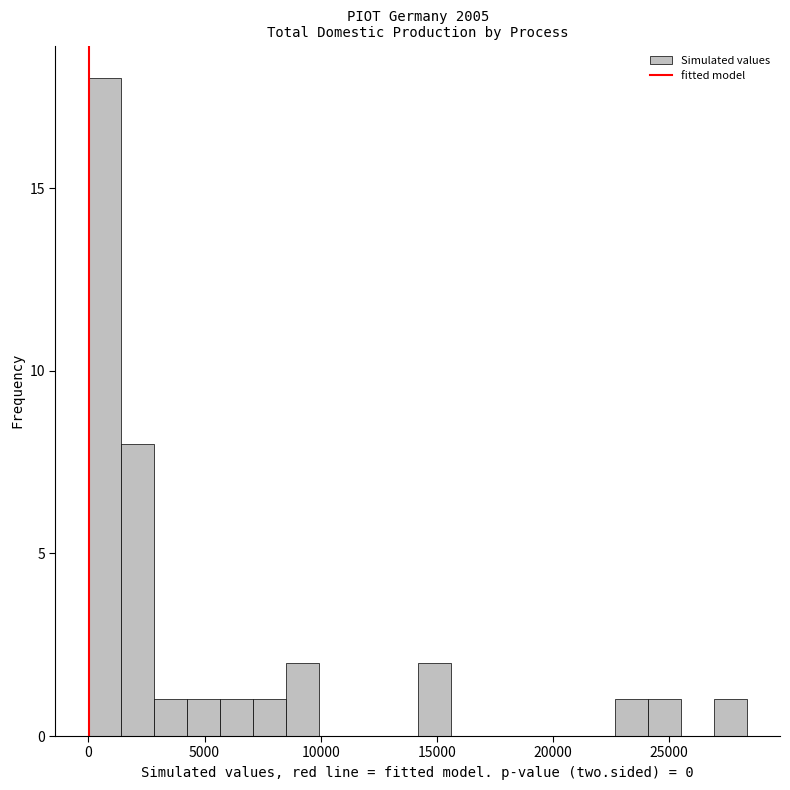

Around what value on the x-axis is the tallest bar? Give the approximate position of its centre, as read against the axis.

500